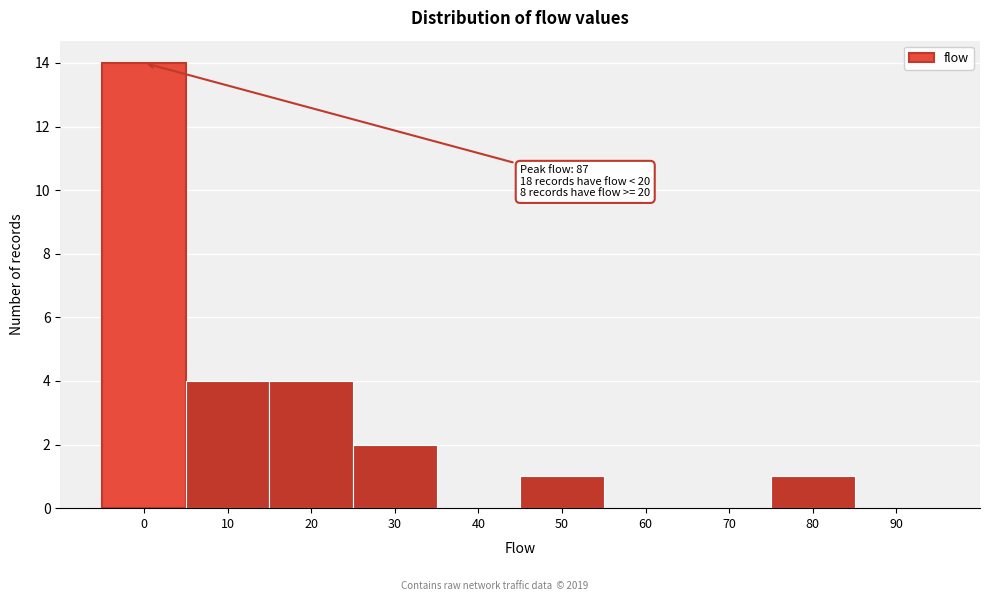

Reading left to right, what are all the values shown in this chart?

0=14	10=4	20=4	30=2	40=0	50=1	60=0	70=0	80=1	90=0